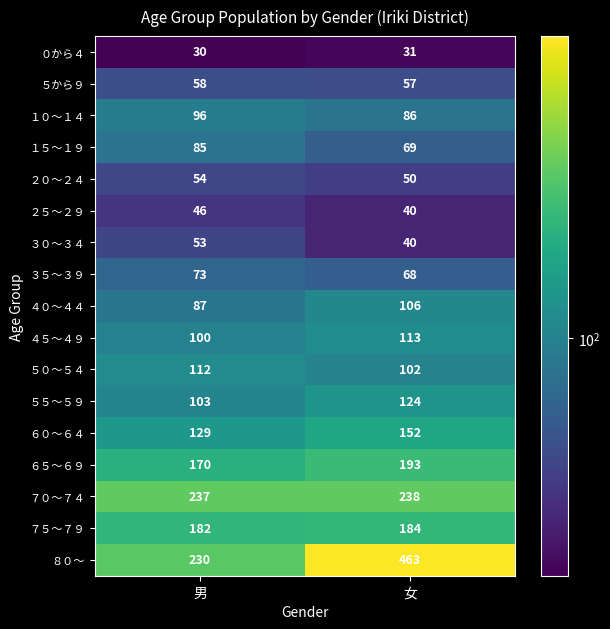

How many categories are shown in the chart?

2